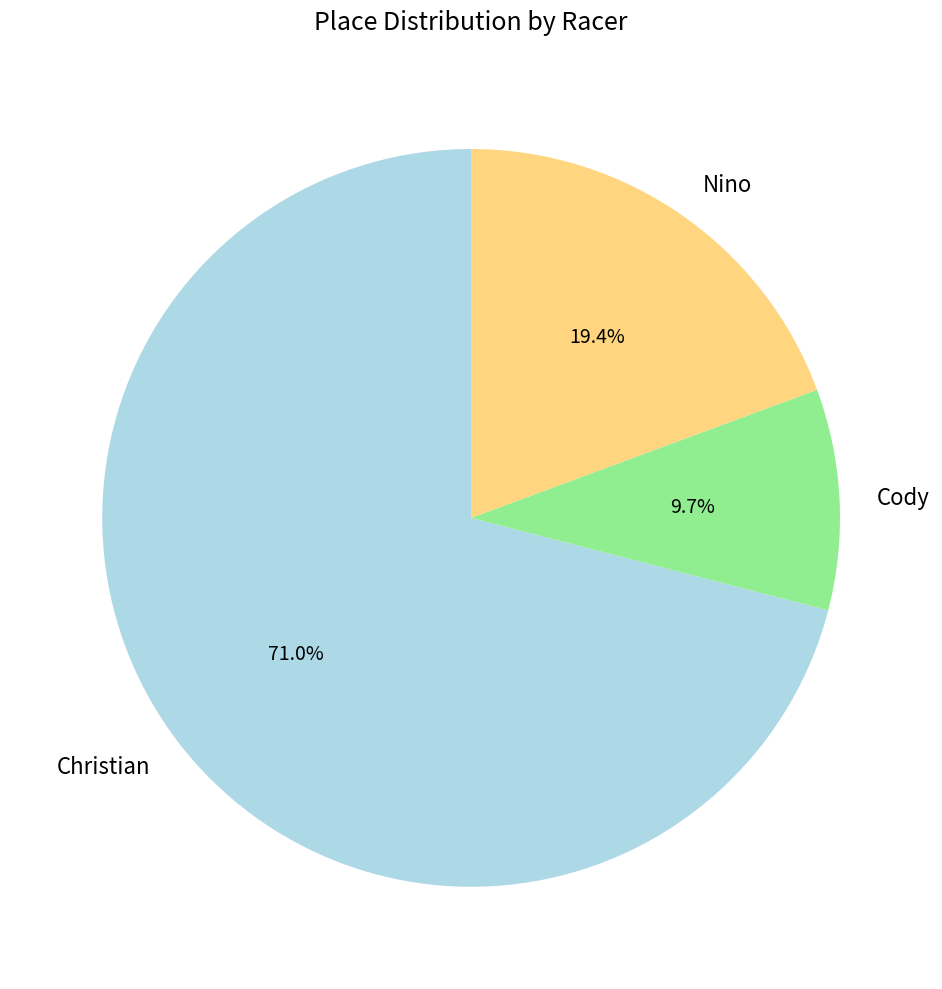

Between Christian and Cody, which is larger?

Christian